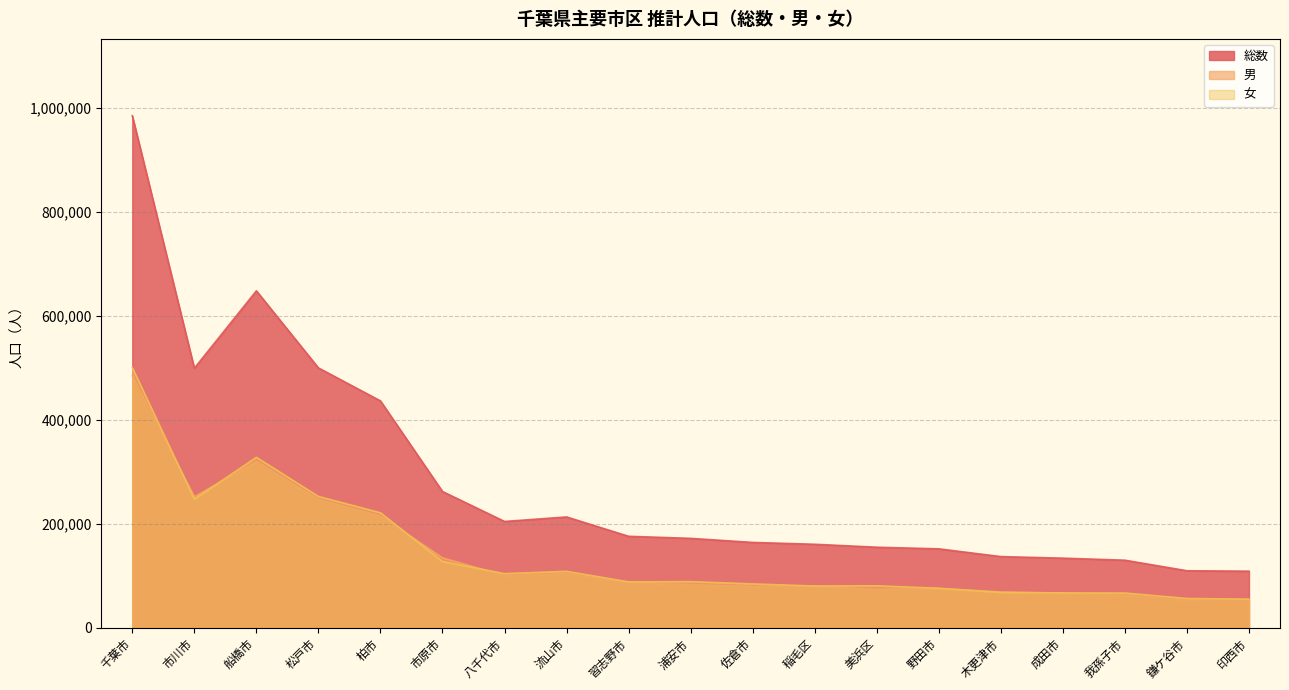

What is the sum of the 男 values at 柏市 and 美浜区?

289356